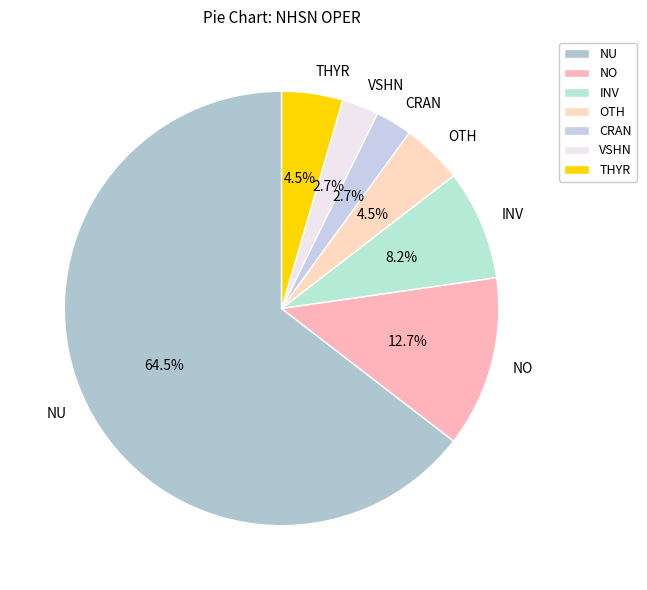

How much of the chart is everything except OTH?

95.5%